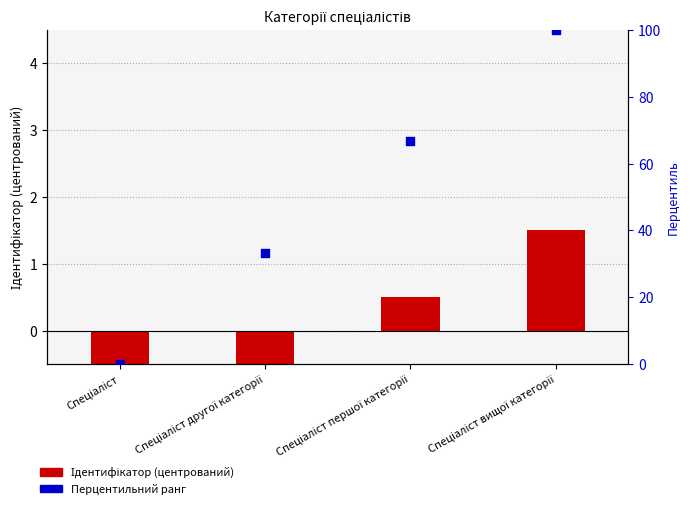

Which series has the largest total across all categories?

Перцентильний ранг